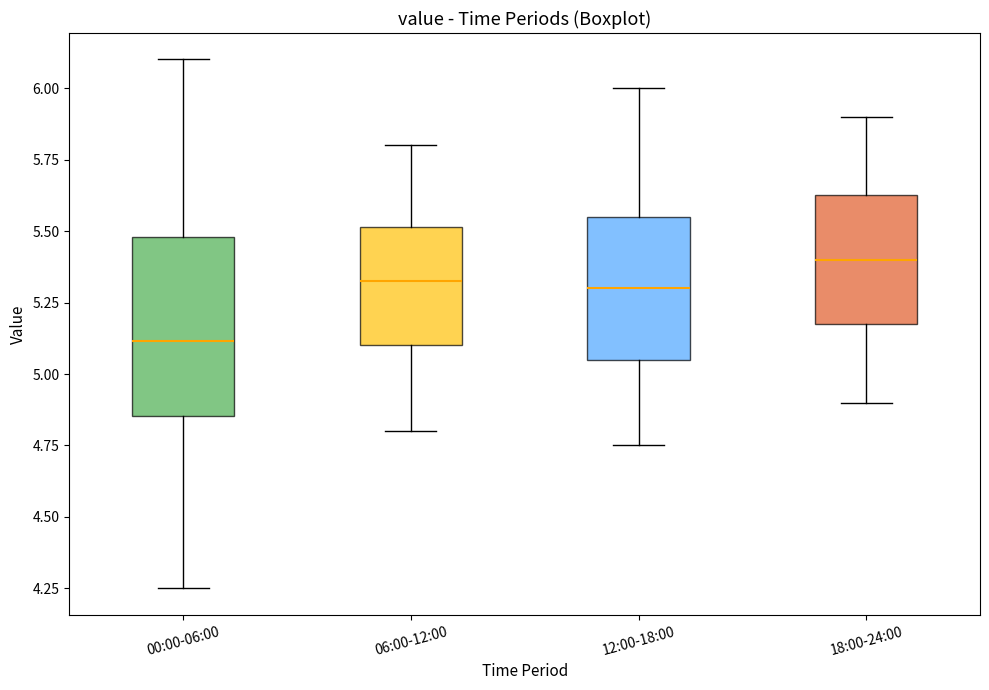

Reading left to right, read every box against the y-axis: the position of its median line, the range the box covers, and the ends of its whiskers. The values are not printed on the chart, so give them approximately, as read against the axis.

00:00-06:00: median 5.10, box 4.85 to 5.50, whiskers 4.25 to 6.10
06:00-12:00: median 5.35, box 5.10 to 5.50, whiskers 4.80 to 5.80
12:00-18:00: median 5.30, box 5.05 to 5.55, whiskers 4.75 to 6.00
18:00-24:00: median 5.40, box 5.20 to 5.65, whiskers 4.90 to 5.90